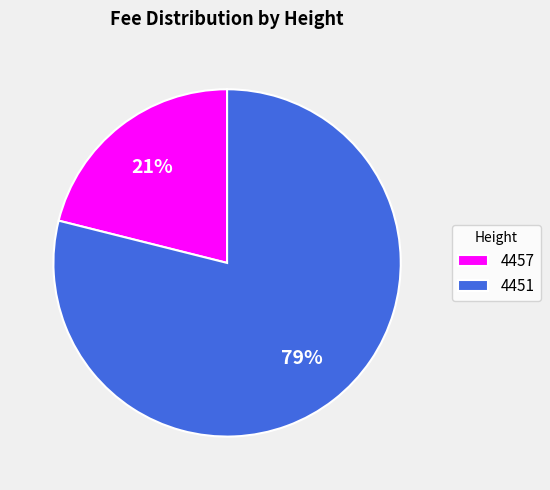

True or false: 4451 accounts for 79% of the total.

True